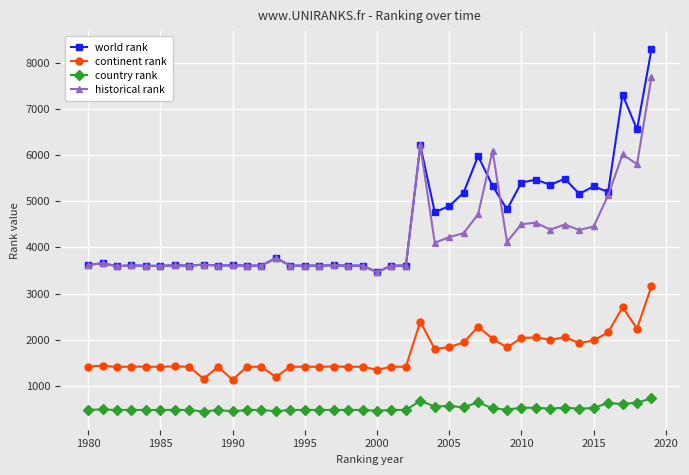

True or false: continent rank and historical rank intersect in this chart.

False